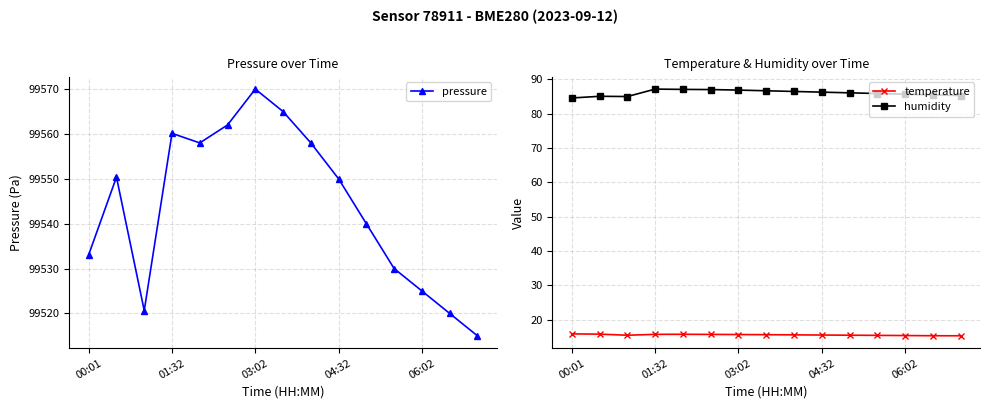

What is the sum of the temperature values at 00:01 and 5?

31.5